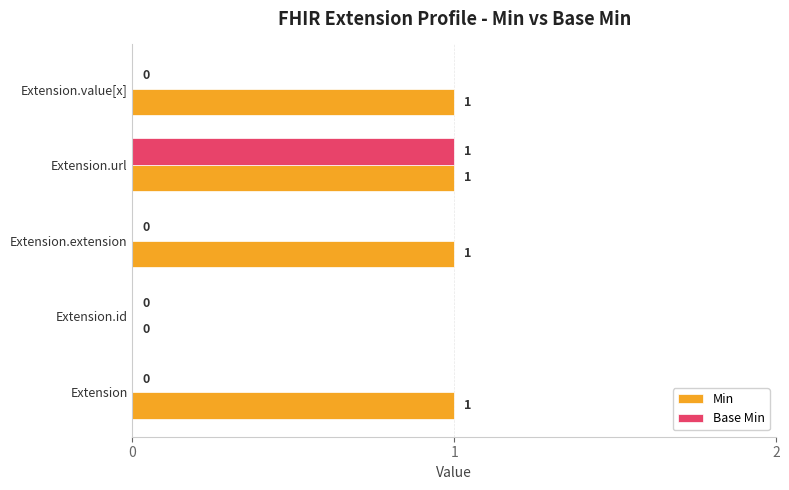

Is the value of Base Min at Extension.id greater than the value of Min at Extension.url?

No